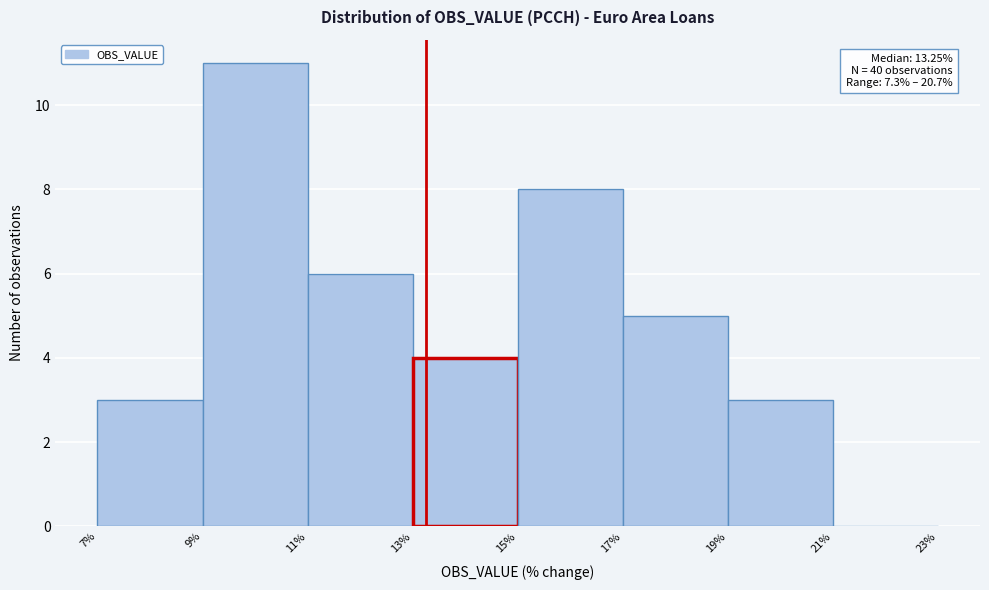

Which range on the x-axis has the tallest bar?

9% to 11%